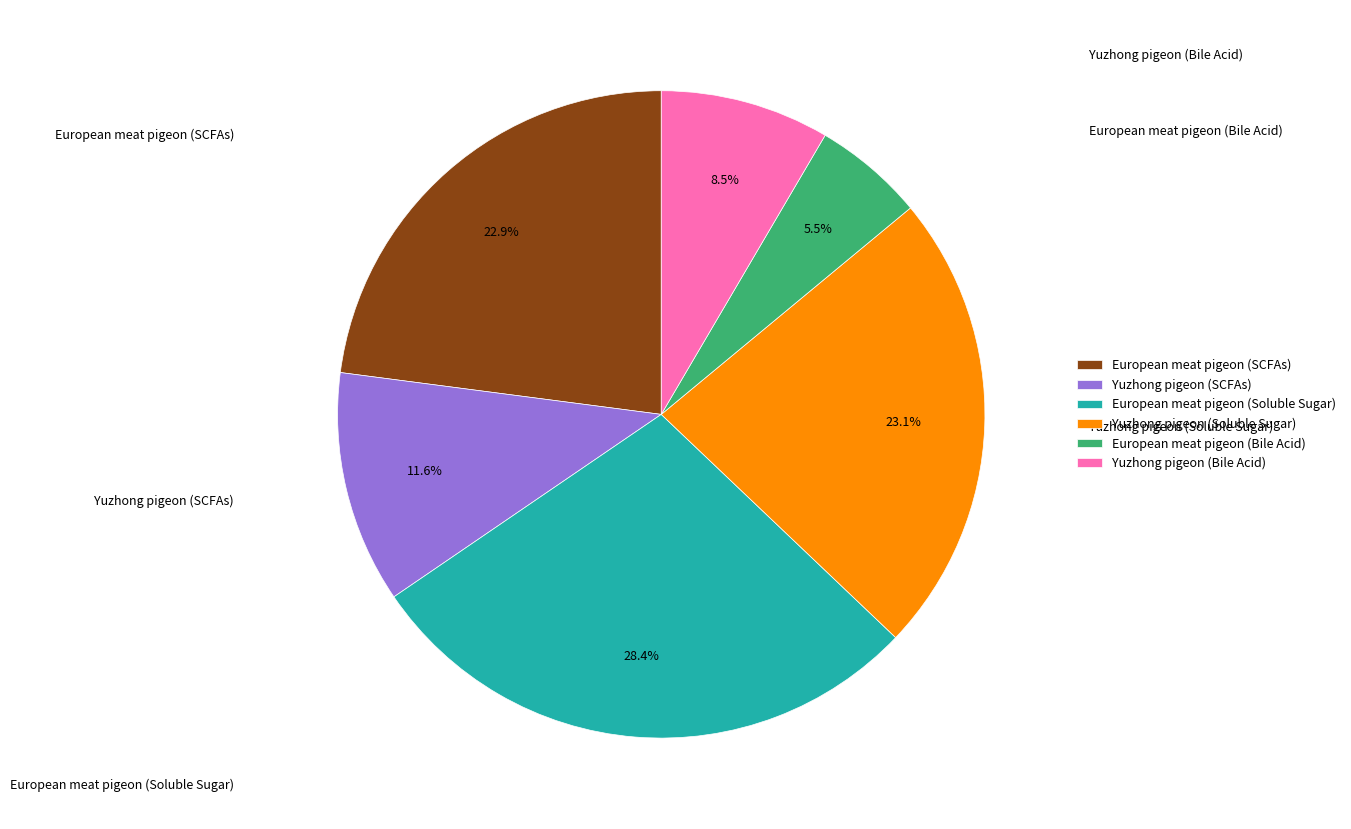

Is the sum of European meat pigeon (SCFAs) and Yuzhong pigeon (SCFAs) greater than half?

No